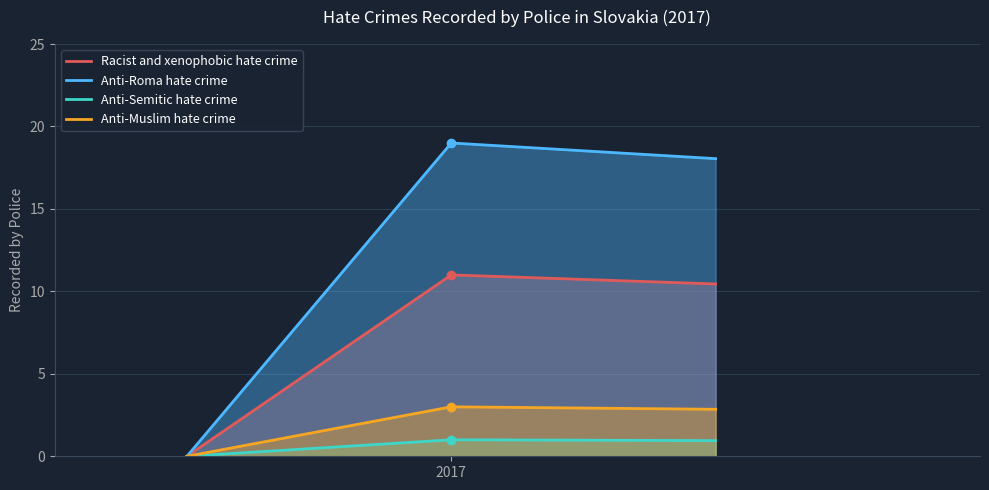

What is the average value of the Racist and xenophobic hate crime series?

7.1